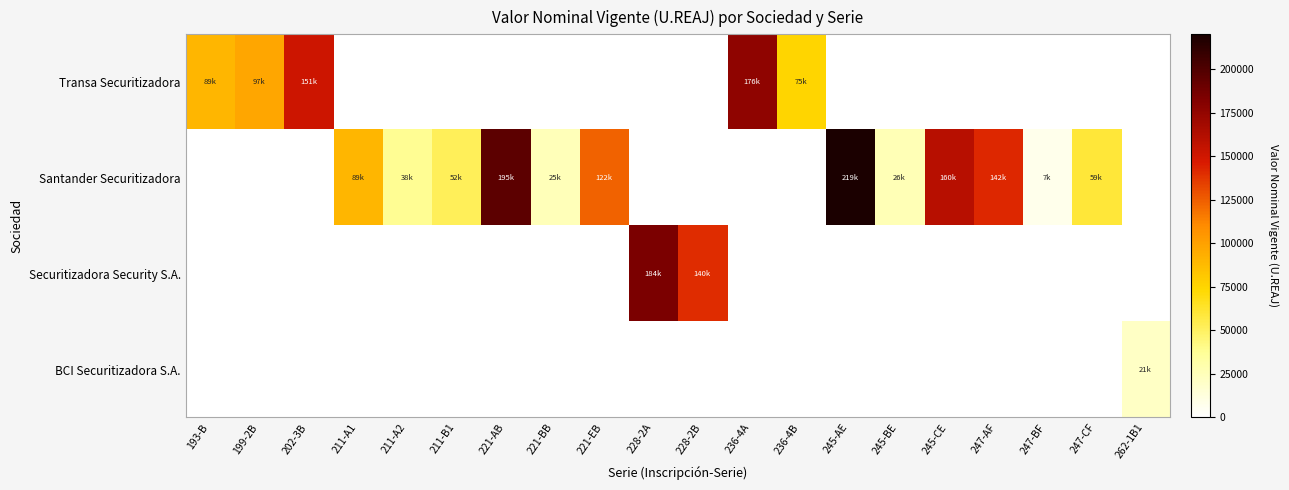

How many distinct data groups are displayed?

4